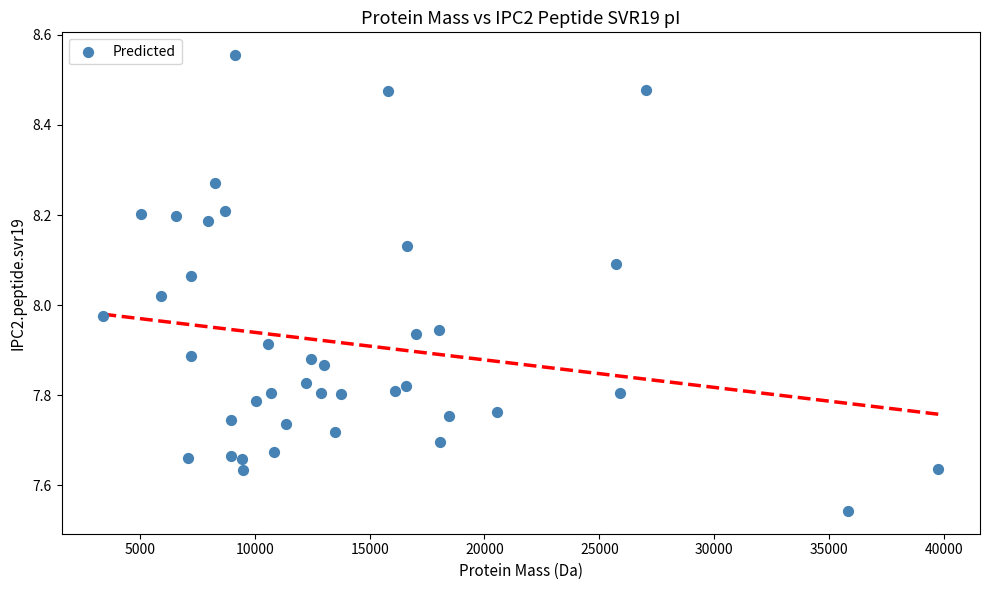

What is the range of Y values (max minus min)?

1.0